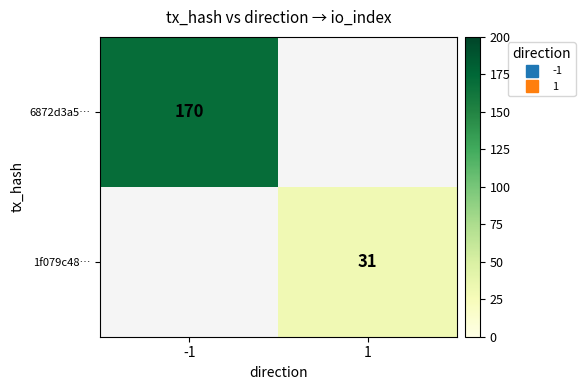

Which category has the highest value in the 6872d3a5… series?

-1